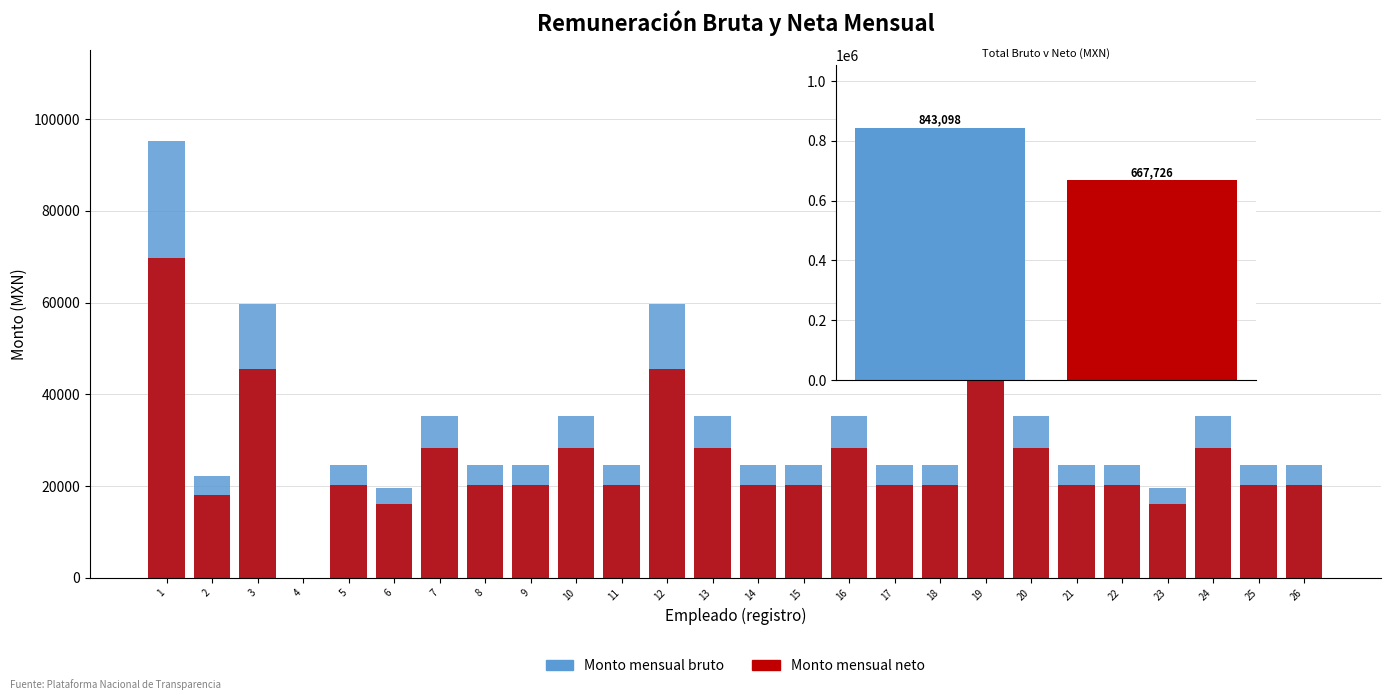

What is the sum of the Monto mensual bruto values at 6 and 11?

44200